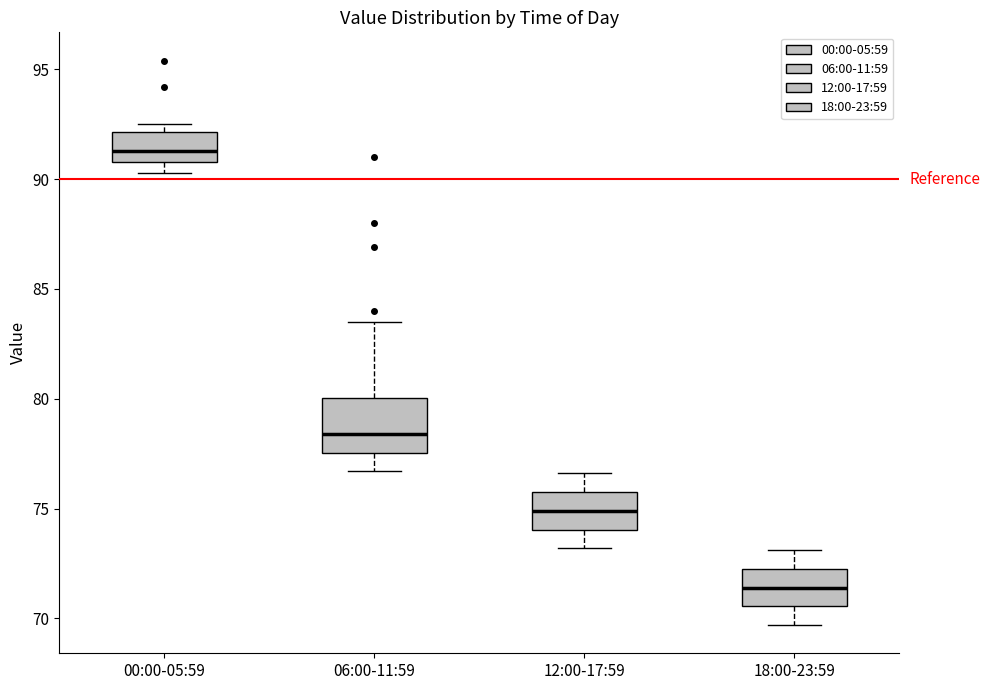

Where is the lower edge of the box for 00:00-05:59 on the y-axis? The values are not printed on the chart, so give them approximately, as read against the axis.

91.0